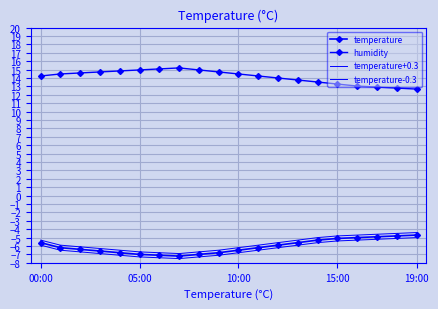

How many interior local peaks does the humidity series have?

1